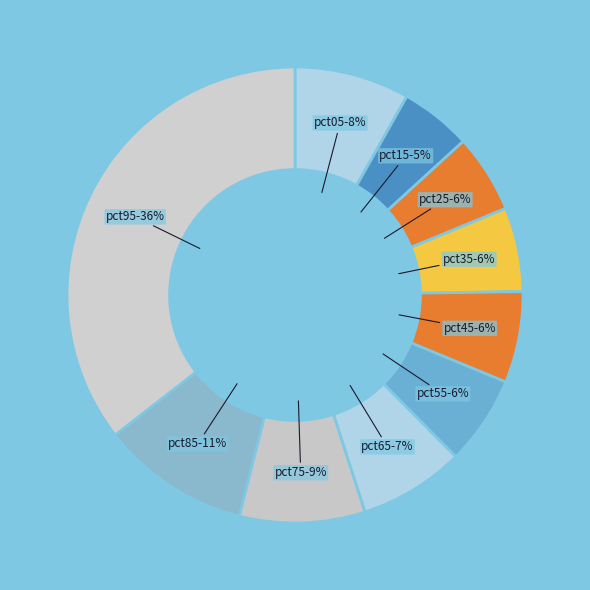

To the nearest percent, what is the difference between the pct15 and pct25 slice percentages?

1%